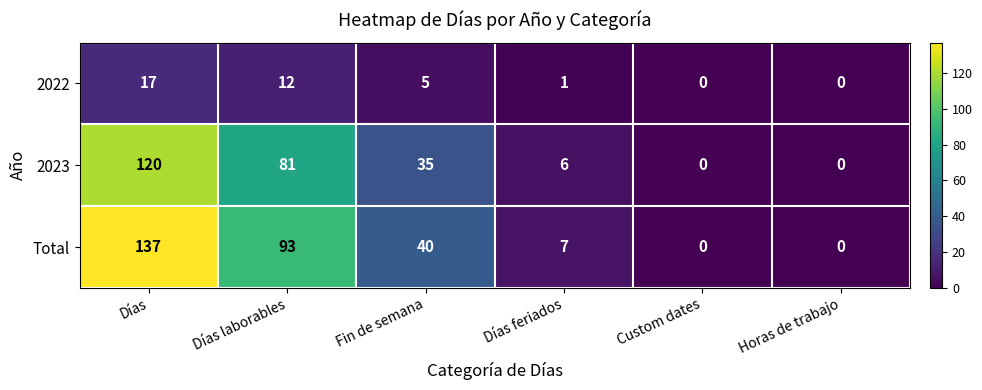

Reading left to right, list all the values displayed in this chart.

2022: 17	12	5	1	0	0
2023: 120	81	35	6	0	0
Total: 137	93	40	7	0	0